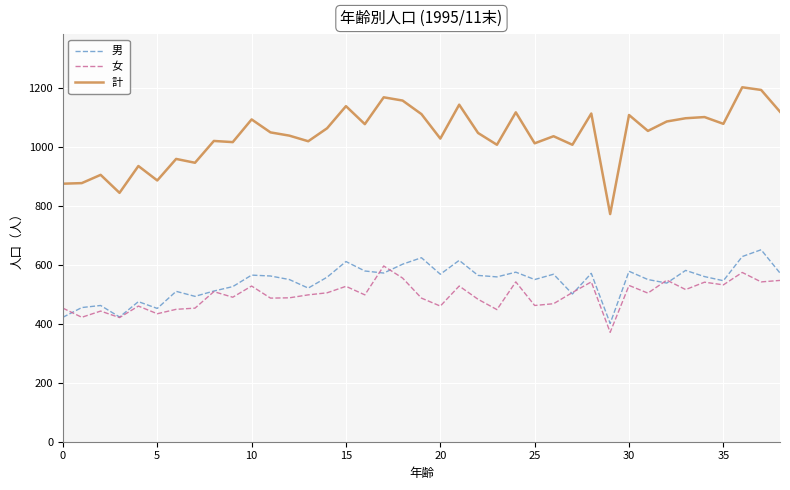

What is the difference between the maximum and minimum values in the 女 series?

225